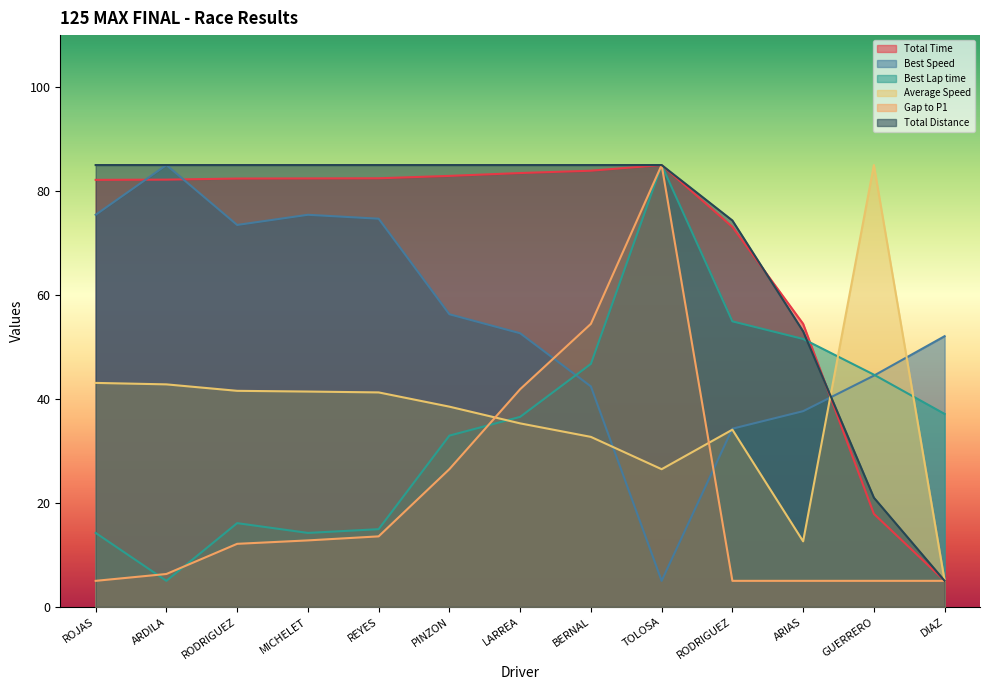

True or false: Gap to P1 has more than 0 interior local peaks.

True